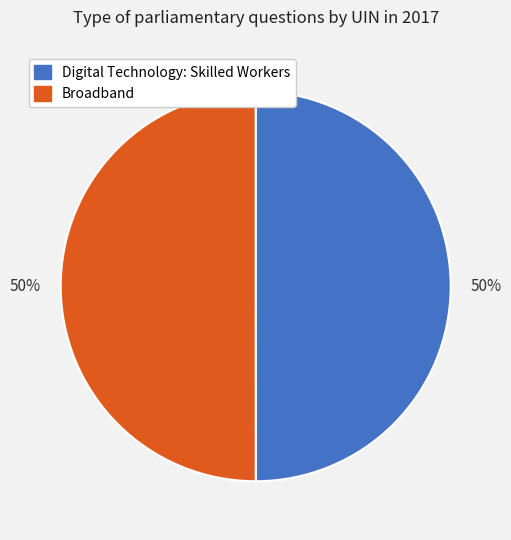

What is the ratio of the value at Digital Technology: Skilled Workers to the value at Broadband?

1.0